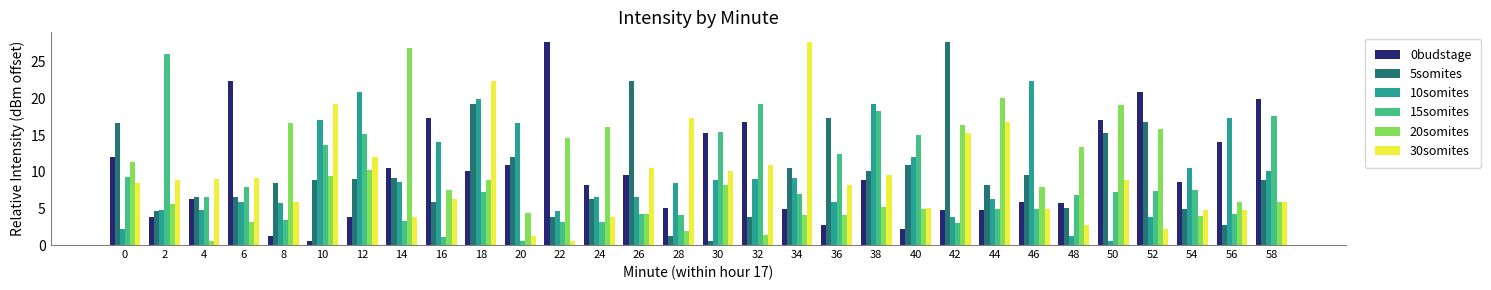

Where is 10somites nearest to the value 11?

54